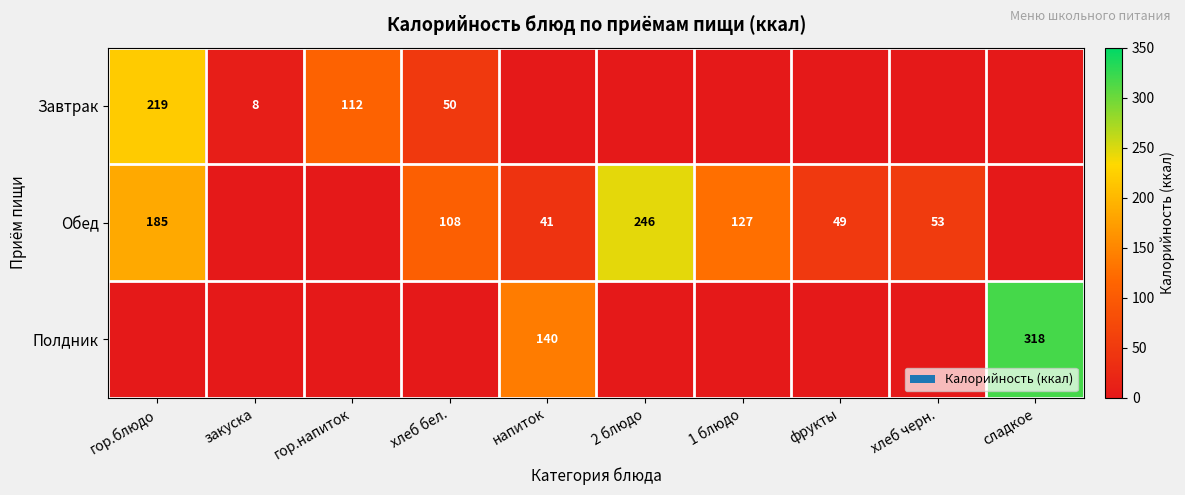

What is the difference between the Обед values at 2 блюдо and гор.блюдо?

61